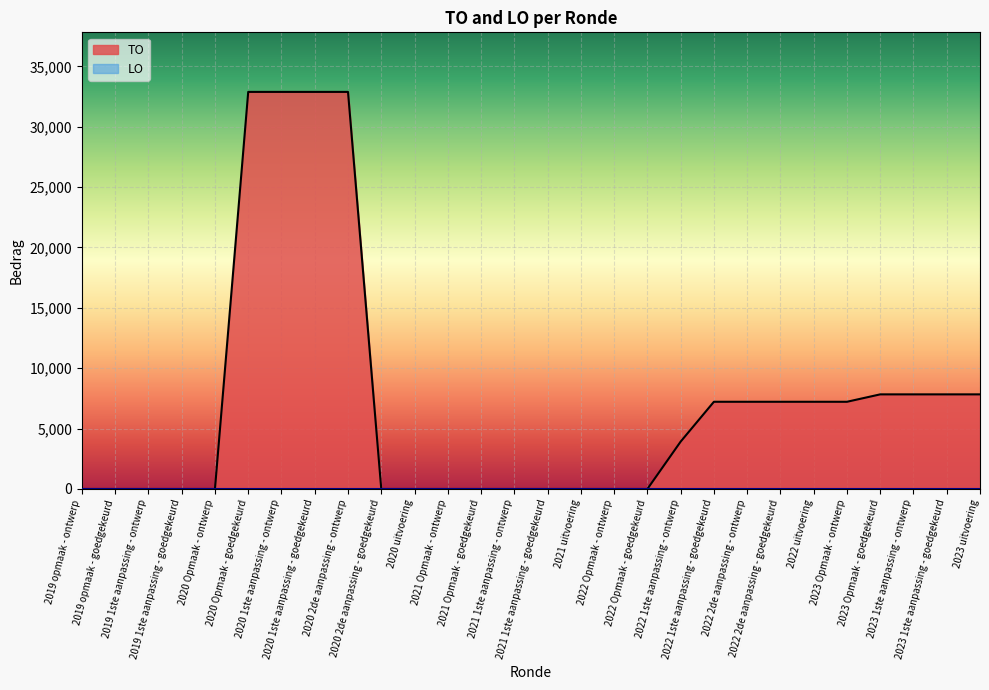

List the labels in order of value, smallest first.

2019 opmaak - ontwerp, 2019 opmaak - goedgekeurd, 2019 1ste aanpassing - ontwerp, 2019 1ste aanpassing - goedgekeurd, 2020 Opmaak - ontwerp, 2020 2de aanpassing - goedgekeurd, 2020 uitvoering, 2021 Opmaak - ontwerp, 2021 Opmaak - goedgekeurd, 2021 1ste aanpassing - ontwerp, 2021 1ste aanpassing - goedgekeurd, 2021 uitvoering, 2022 Opmaak - ontwerp, 2022 Opmaak - goedgekeurd, 2022 1ste aanpassing - ontwerp, 2023 Opmaak - ontwerp, 2022 1ste aanpassing - goedgekeurd, 2022 2de aanpassing - ontwerp, 2022 2de aanpassing - goedgekeurd, 2022 uitvoering, 2023 Opmaak - goedgekeurd, 2023 1ste aanpassing - ontwerp, 2023 1ste aanpassing - goedgekeurd, 2023 uitvoering, 2020 Opmaak - goedgekeurd, 2020 1ste aanpassing - ontwerp, 2020 1ste aanpassing - goedgekeurd, 2020 2de aanpassing - ontwerp